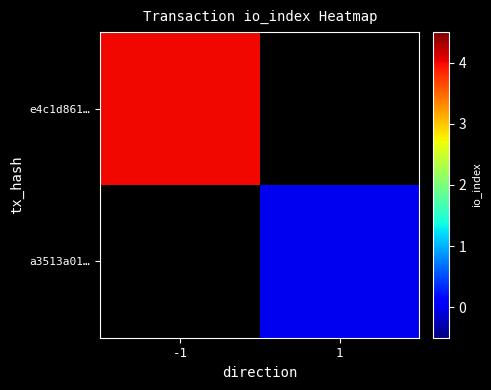

At which category does the chart reach its minimum across all series?

1